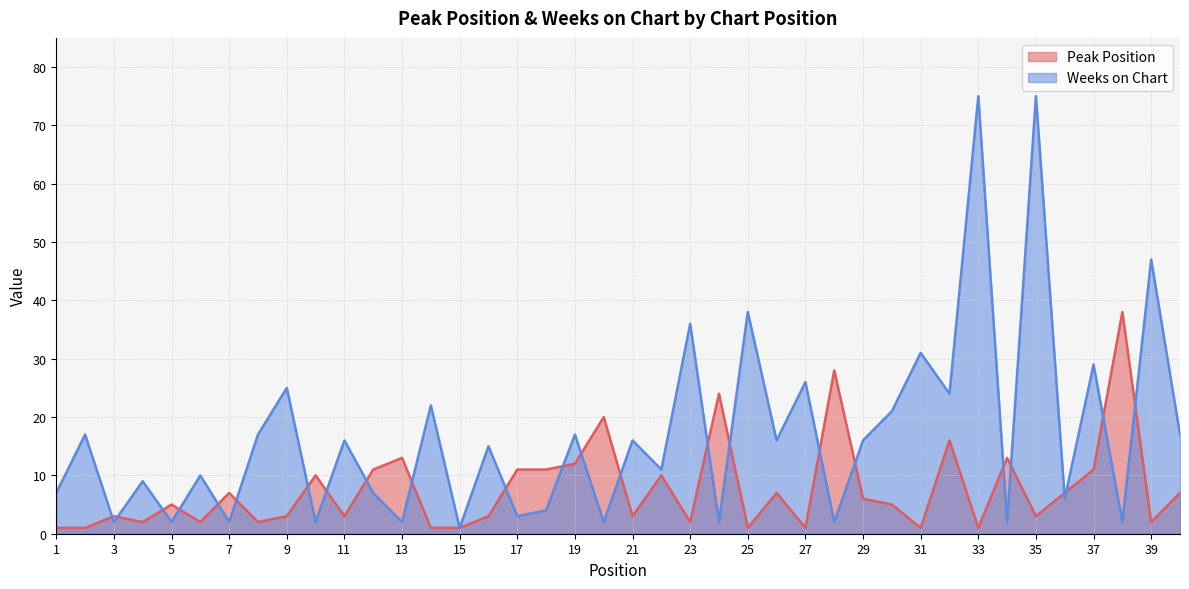

Is it true that Peak Position equals 3 at 4?

False